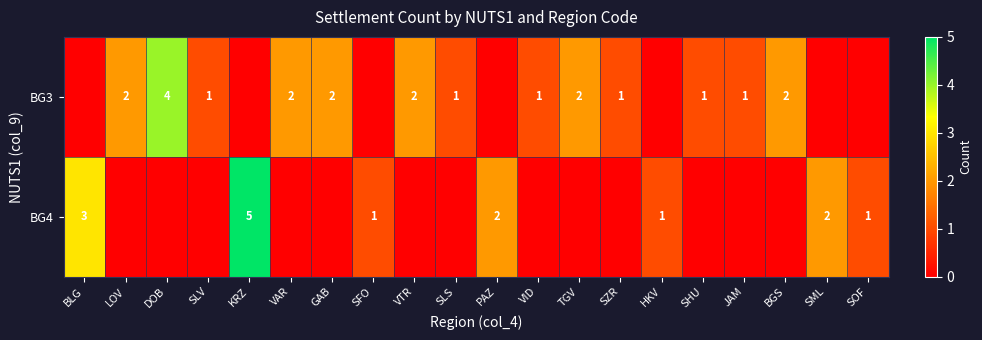

Is it true that BG3 equals 3 at GAB?

False